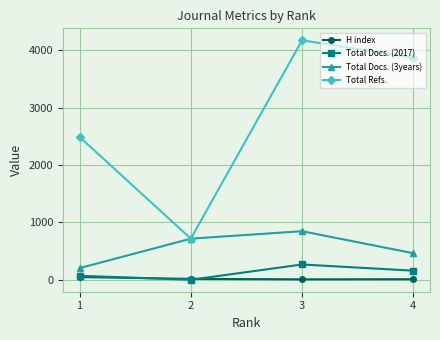

Which series ends up on top after the final intersection of Total Docs. (2017) and H index?

Total Docs. (2017)